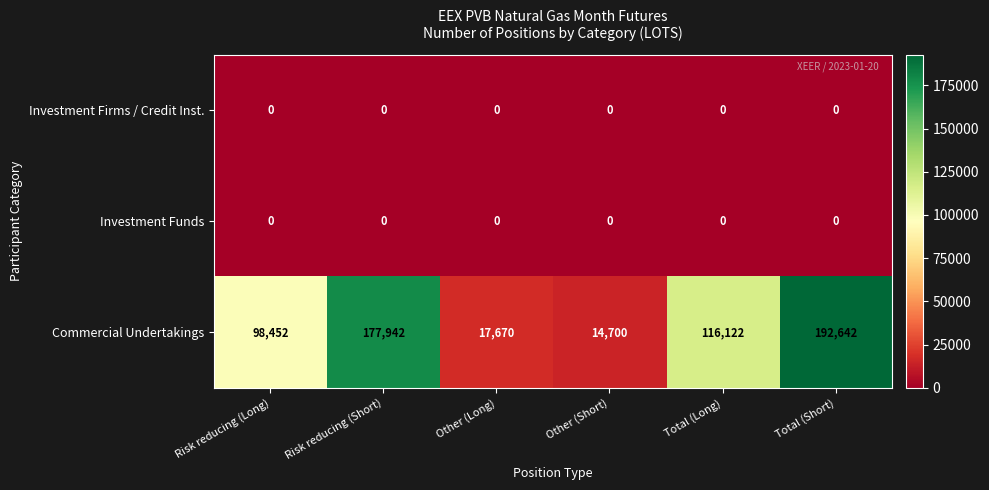

List the labels in order of Commercial Undertakings value, smallest first.

Other (Short), Other (Long), Risk reducing (Long), Total (Long), Risk reducing (Short), Total (Short)